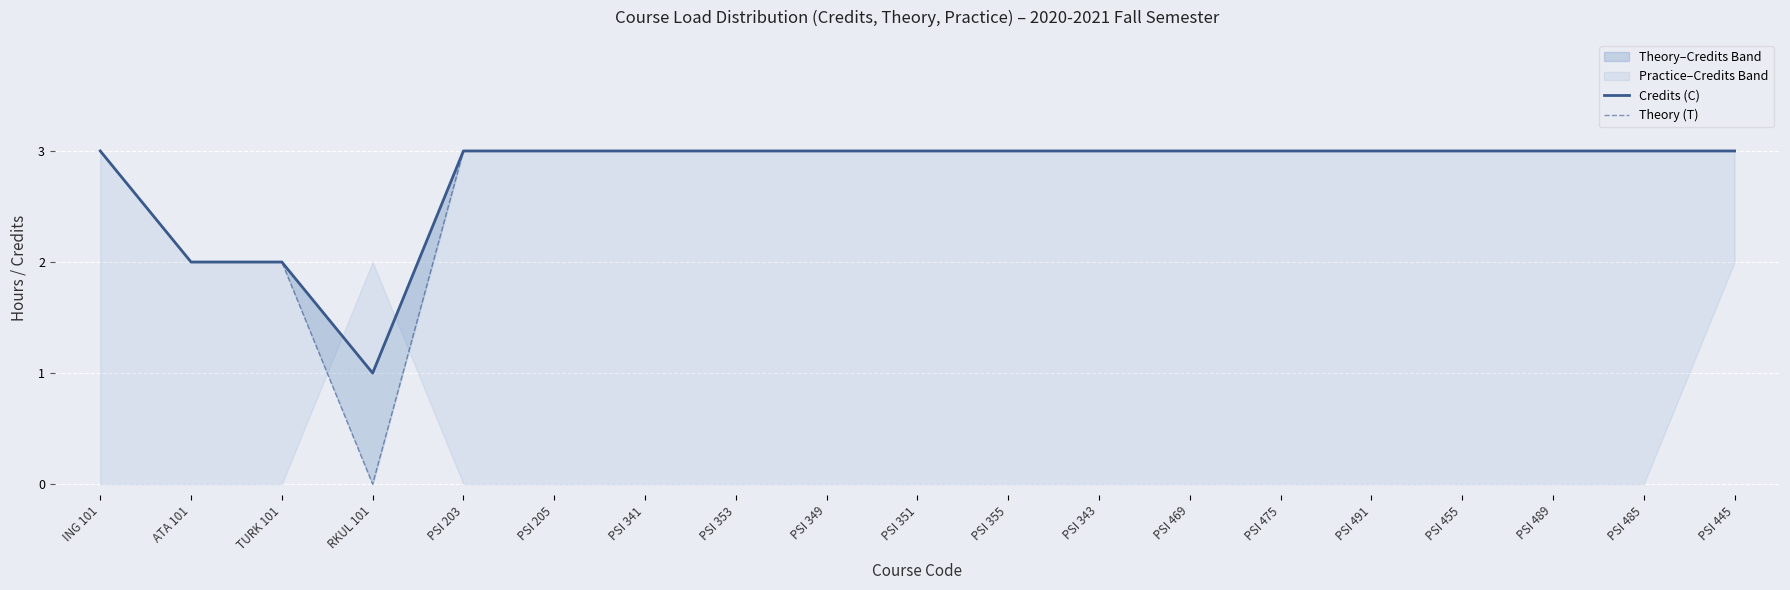

What is the label of the 11th point from the right?

PSI 349